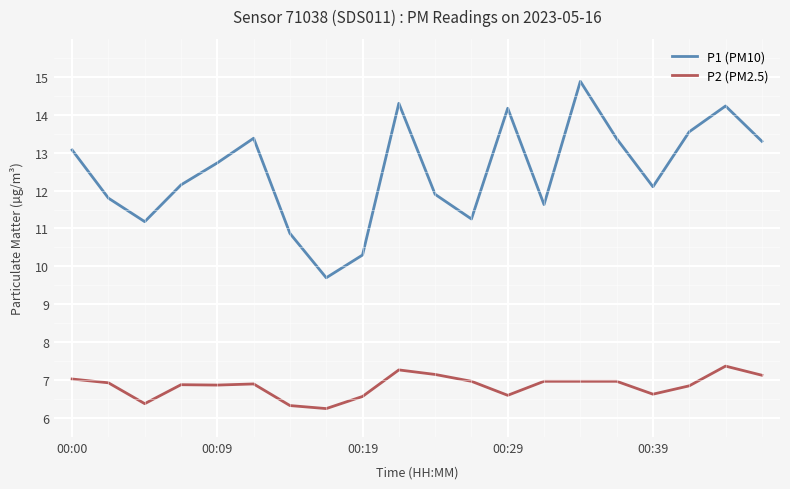

Which series has the widest spread of values?

P1 (PM10)